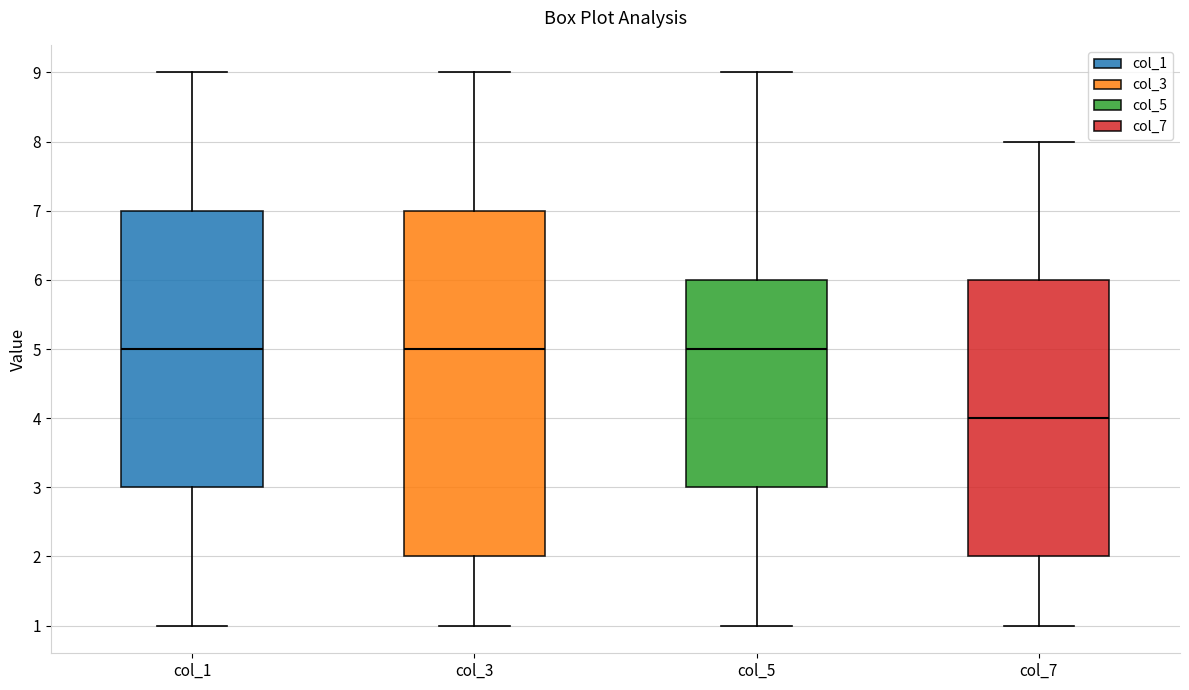

Comparing the boxes themselves (not the whiskers), which one is the tallest?

col_3